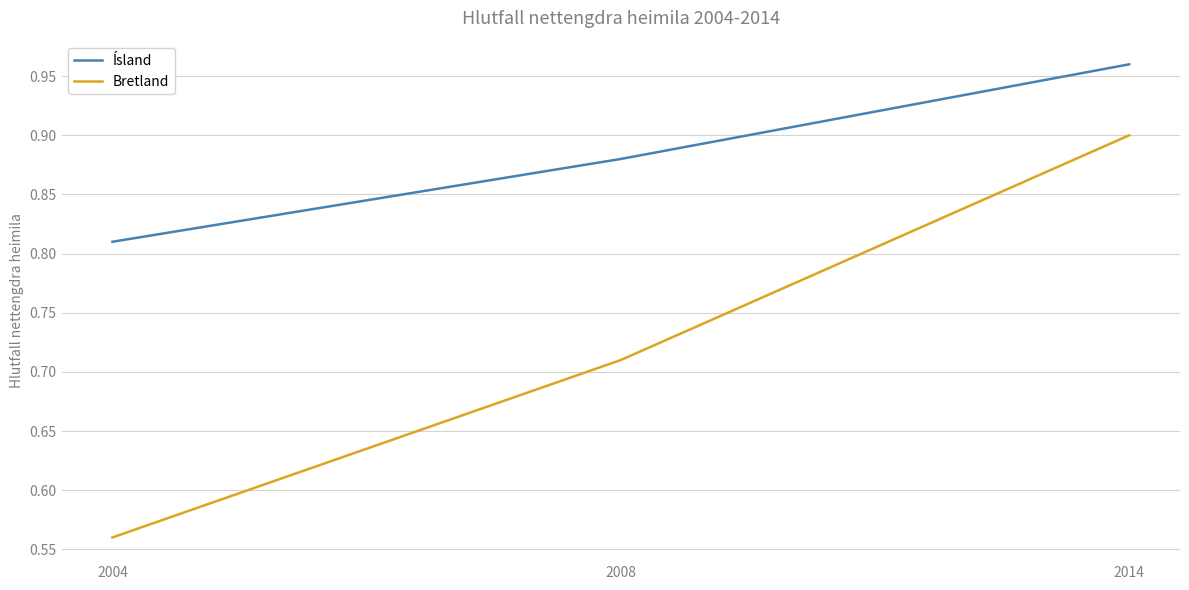

Is the value of Bretland at 2014 greater than the value of Ísland at 2008?

Yes